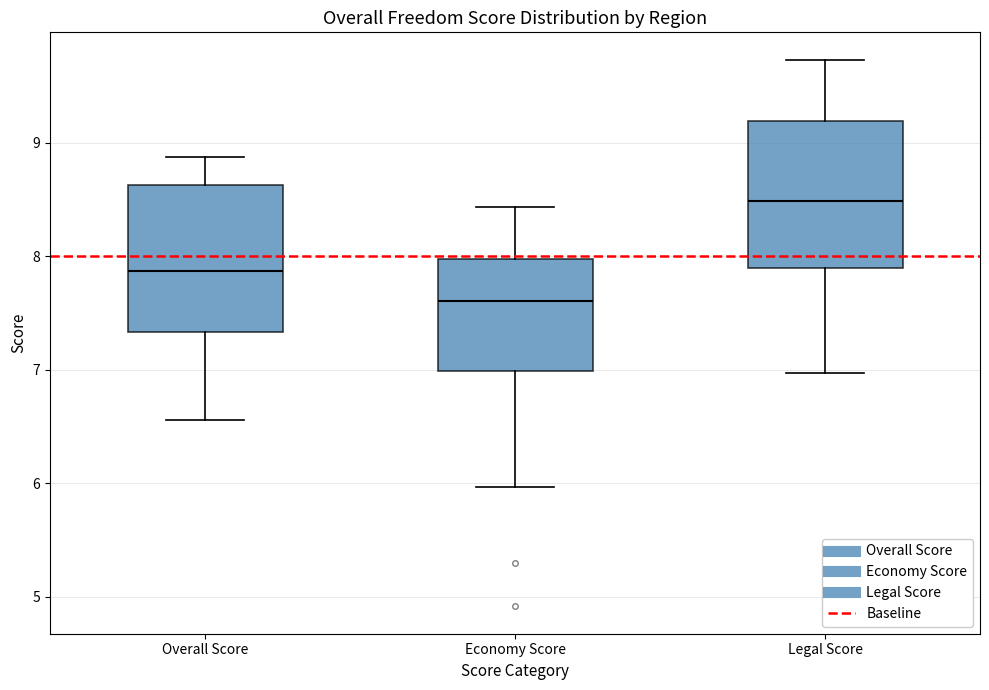

Which box's median line is the highest?

Legal Score